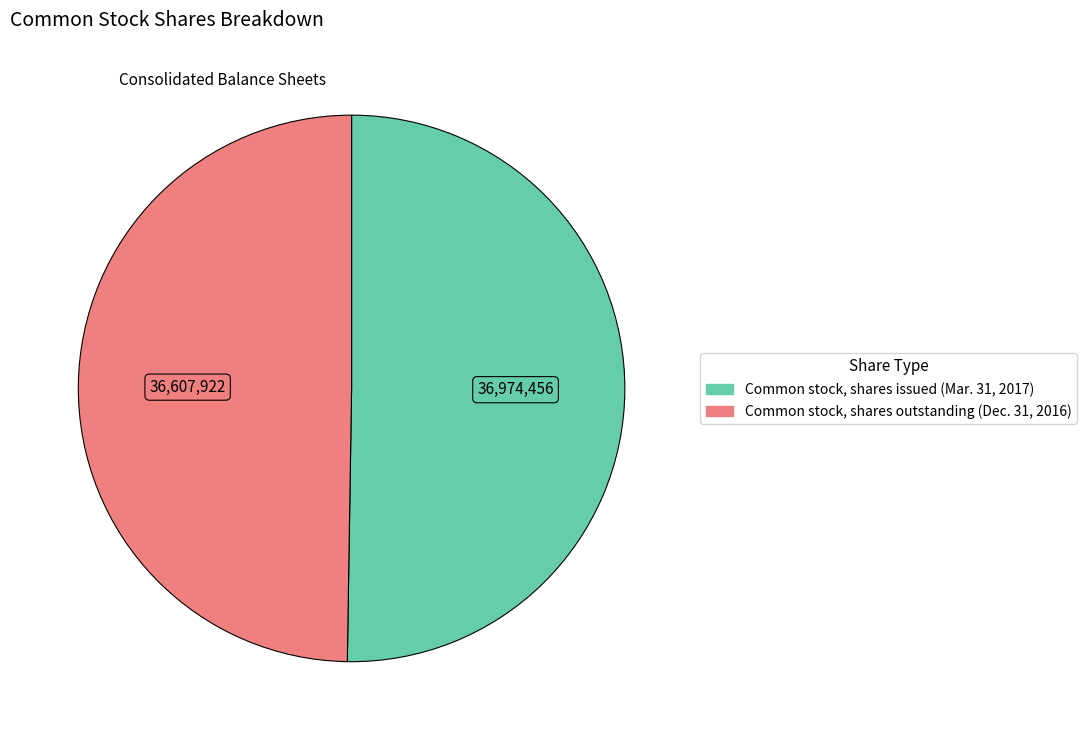

How many segments does this pie chart have?

2